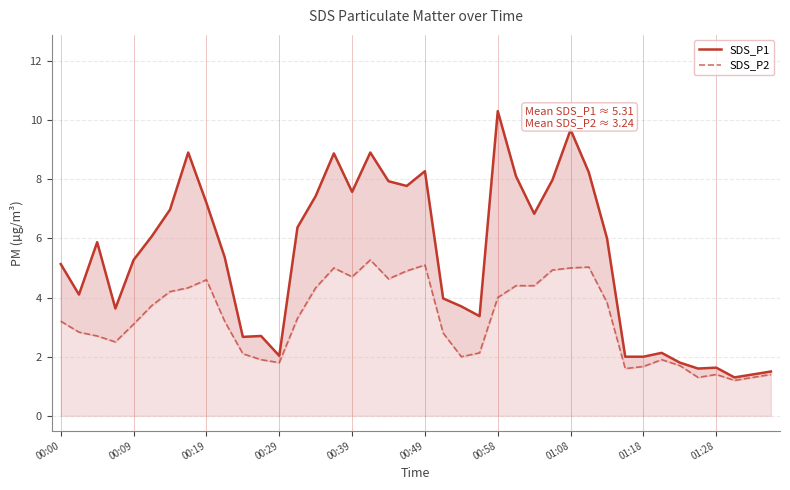

How many categories are shown in the chart?

40